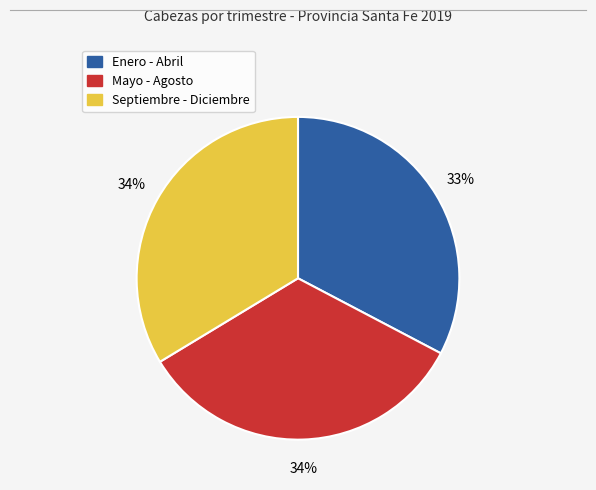

Is there any slice that represents more than half of the pie?

No